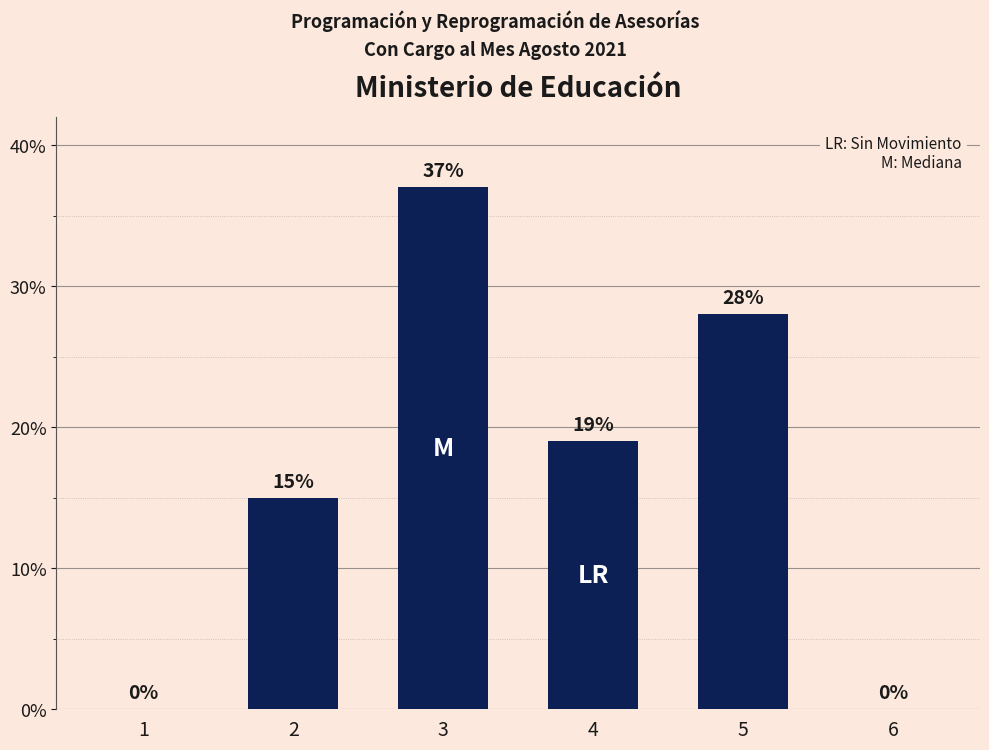

At which label does the data first exceed 19?

3